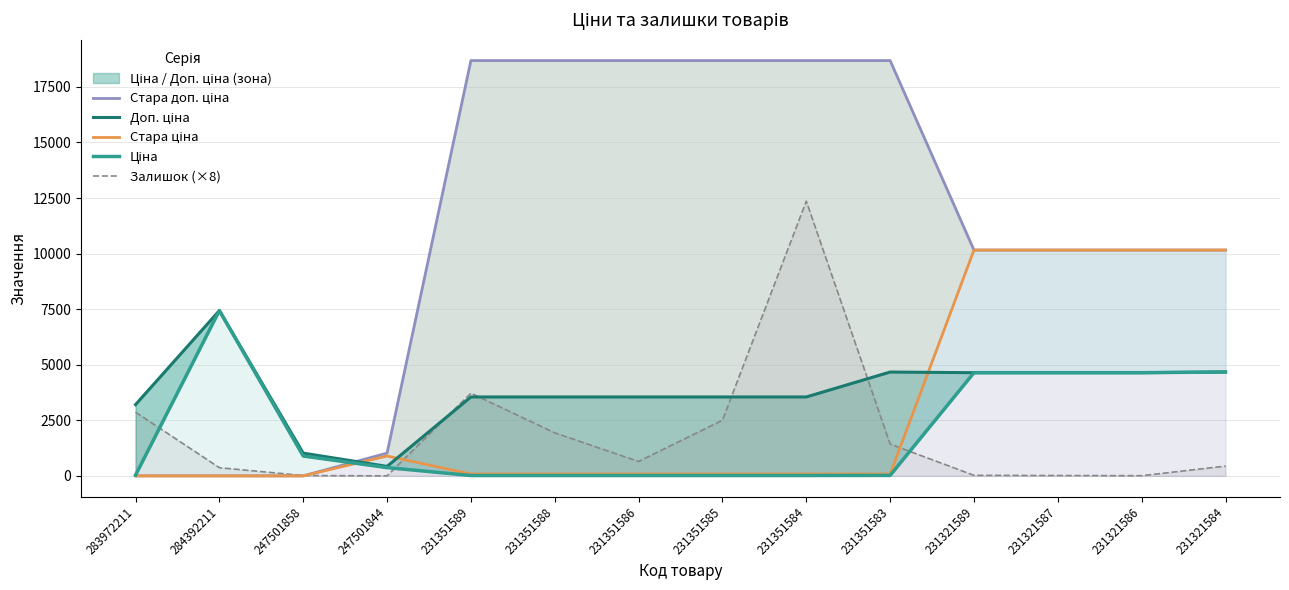

Where is the first local maximum for Ціна?

284392211